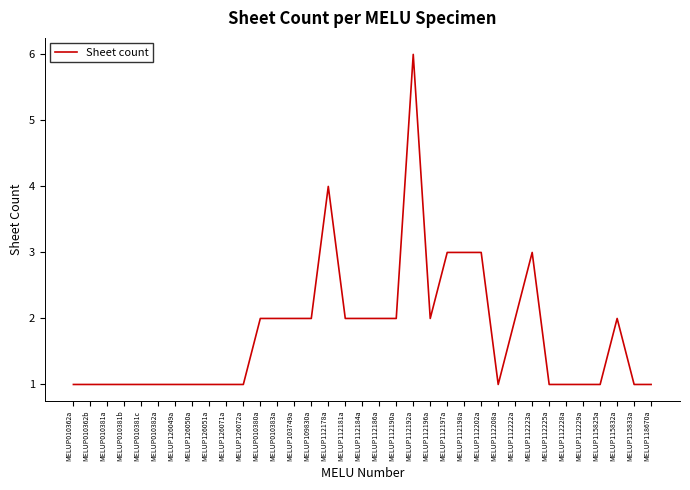

Count the number of data series in this chart.

1